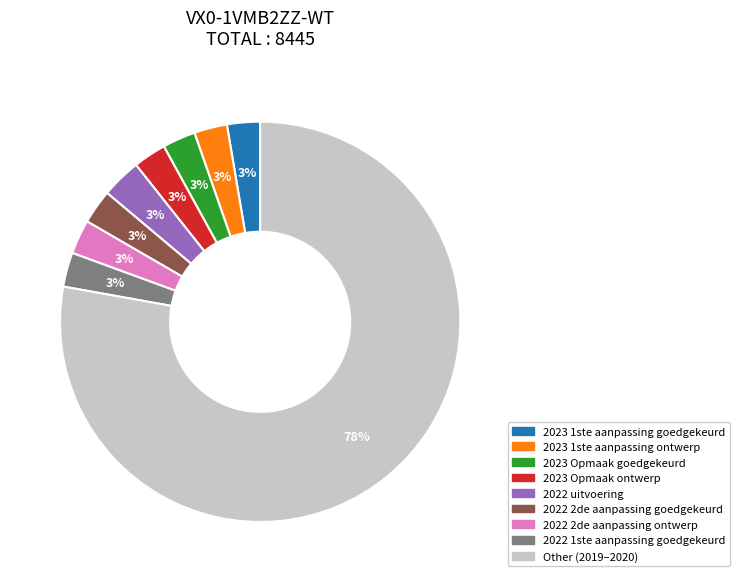

Is there a majority slice in this chart?

Yes